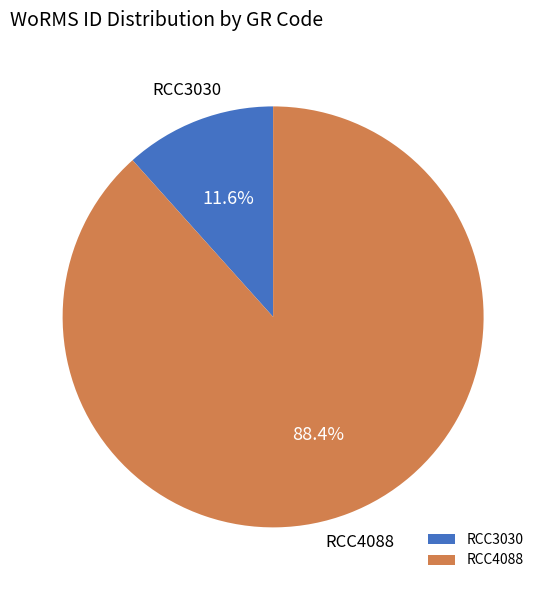

What percentage is NOT represented by RCC3030?

88.4%